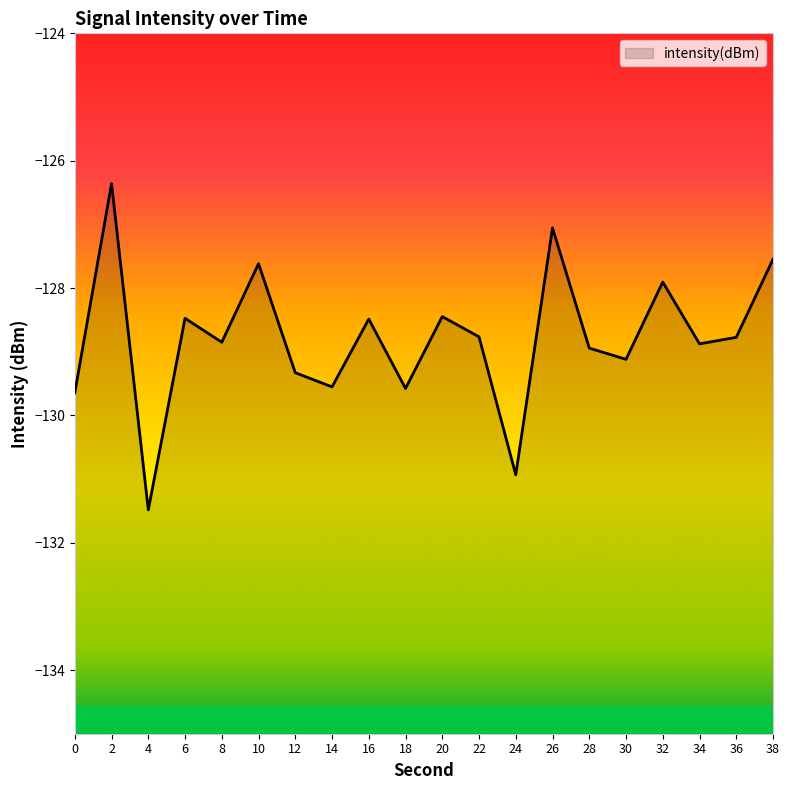

Which label corresponds to the smallest value in the chart?

4